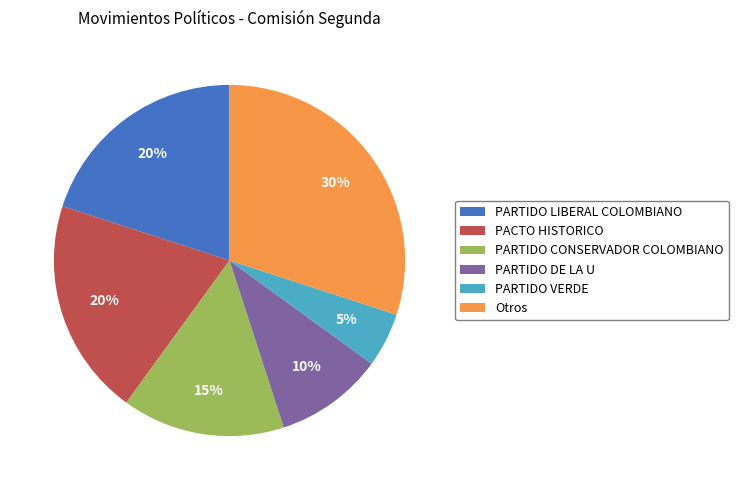

Does PARTIDO LIBERAL COLOMBIANO represent more than half of the total?

No